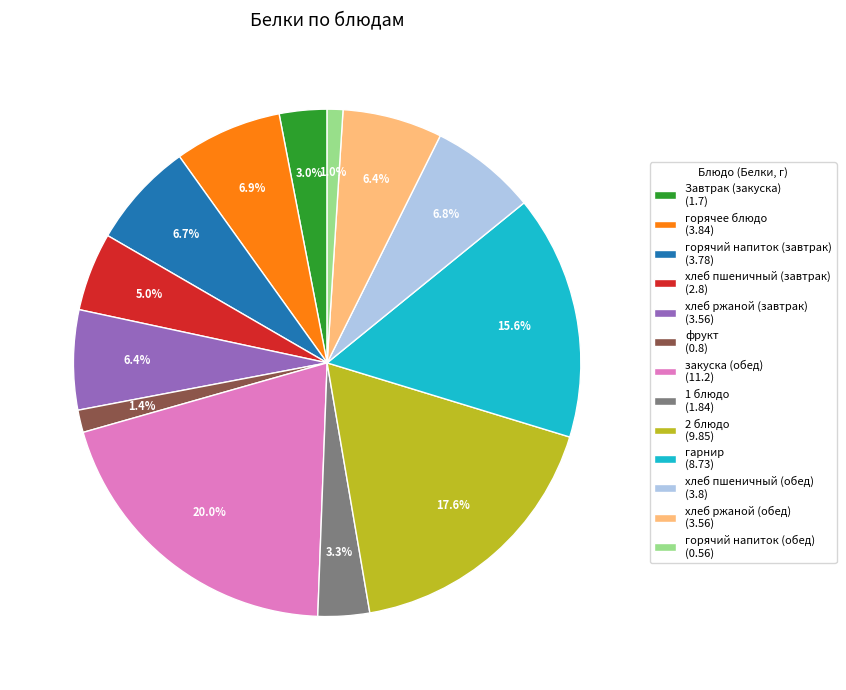

True or false: гарнир accounts for 16% of the total.

True